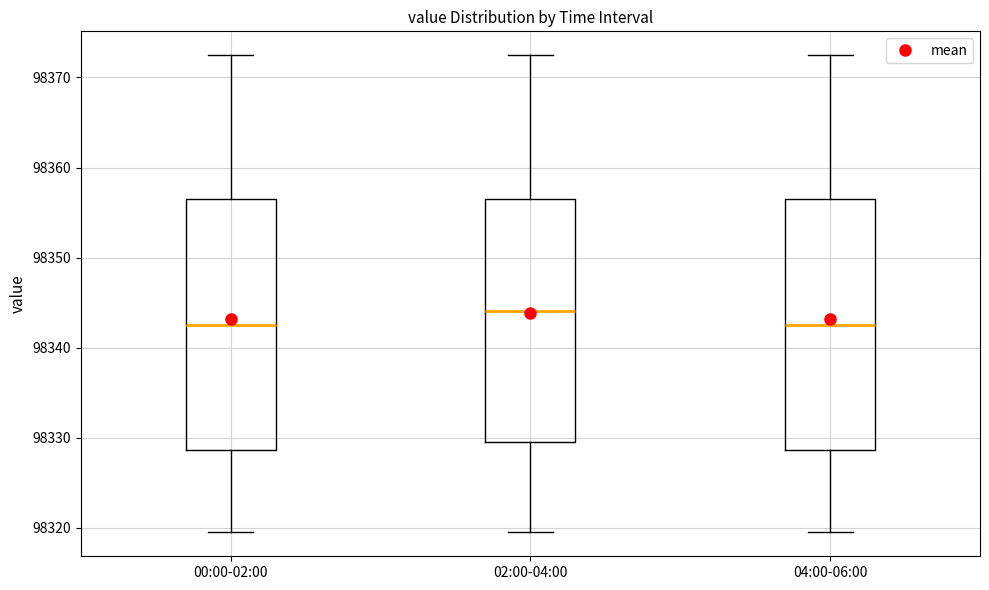

Where does the lower whisker of the box for 04:00-06:00 end on the y-axis? The values are not printed on the chart, so give them approximately, as read against the axis.

98320